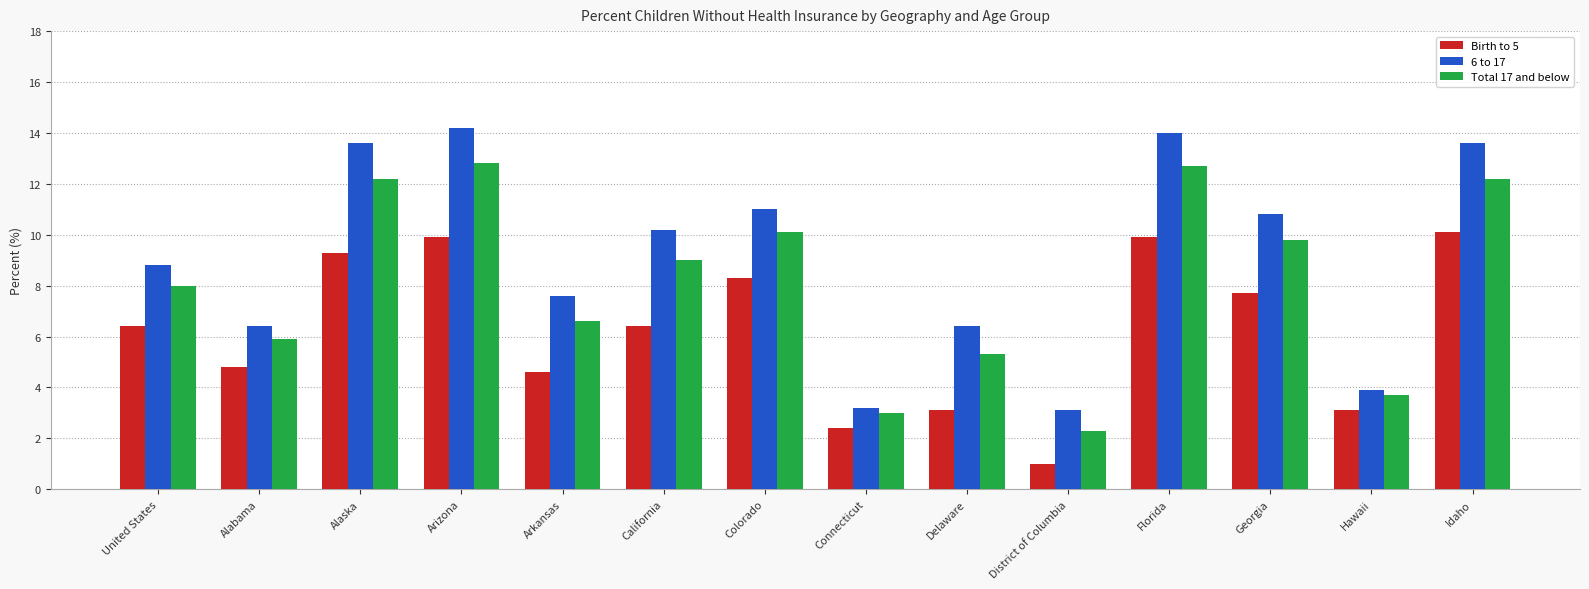

List the series in order of their overall mean, highest first.

6 to 17, Total 17 and below, Birth to 5